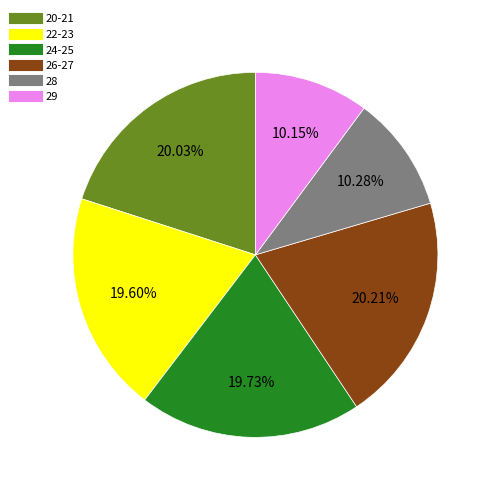

Is there any slice that represents more than half of the pie?

No